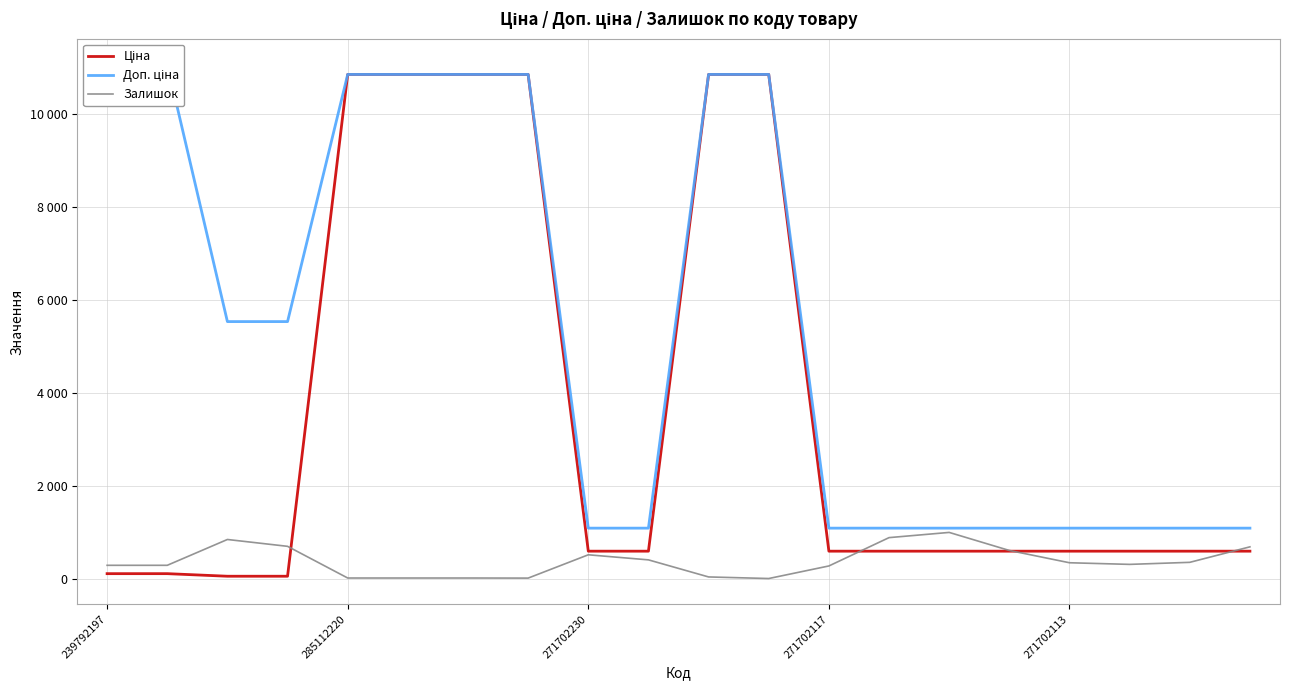

What is the average value of the Ціна series?

3565.5